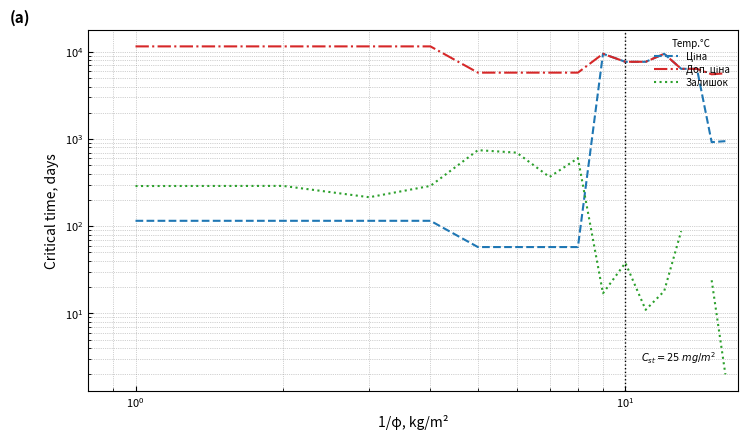

Rank the series by their maximum value, from highest to lowest.

Доп. ціна, Ціна, Залишок